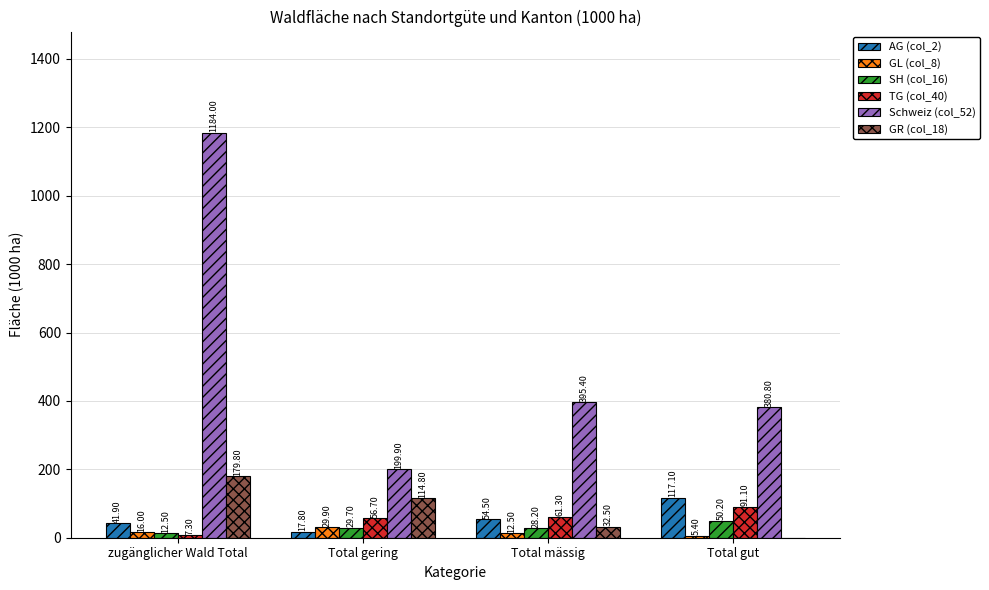

Is the value of SH (col_16) at Total gut greater than the value of GL (col_8) at Total gut?

Yes